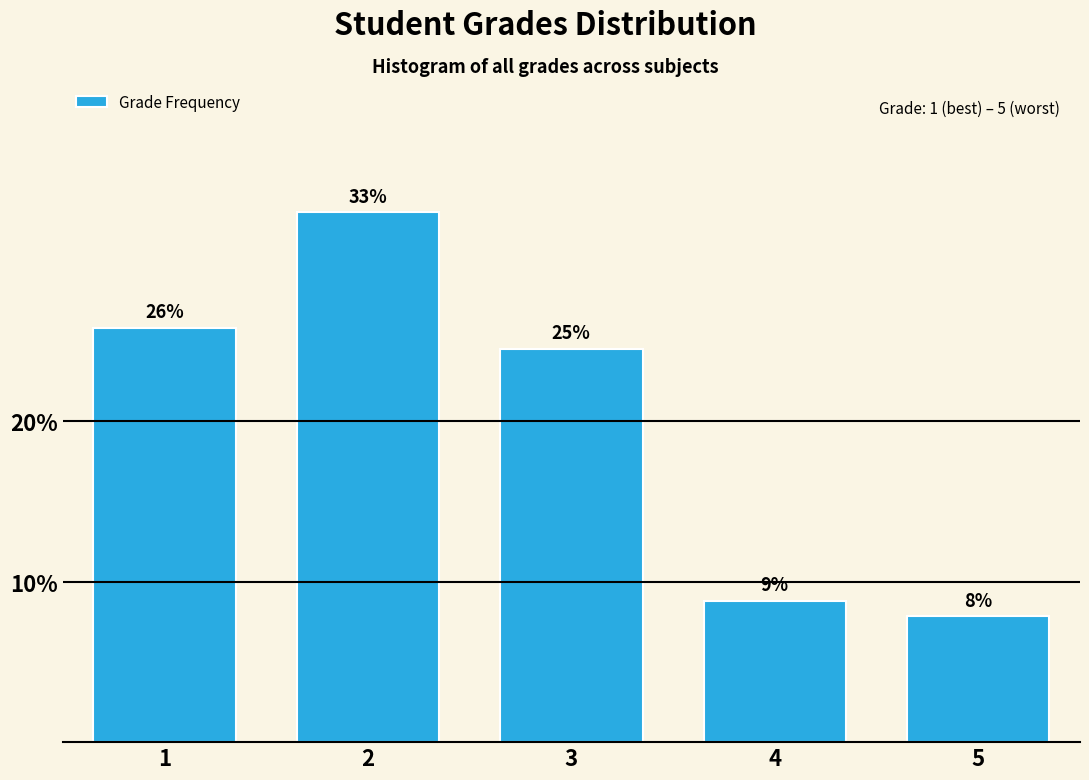

How many bars are there in total?

5